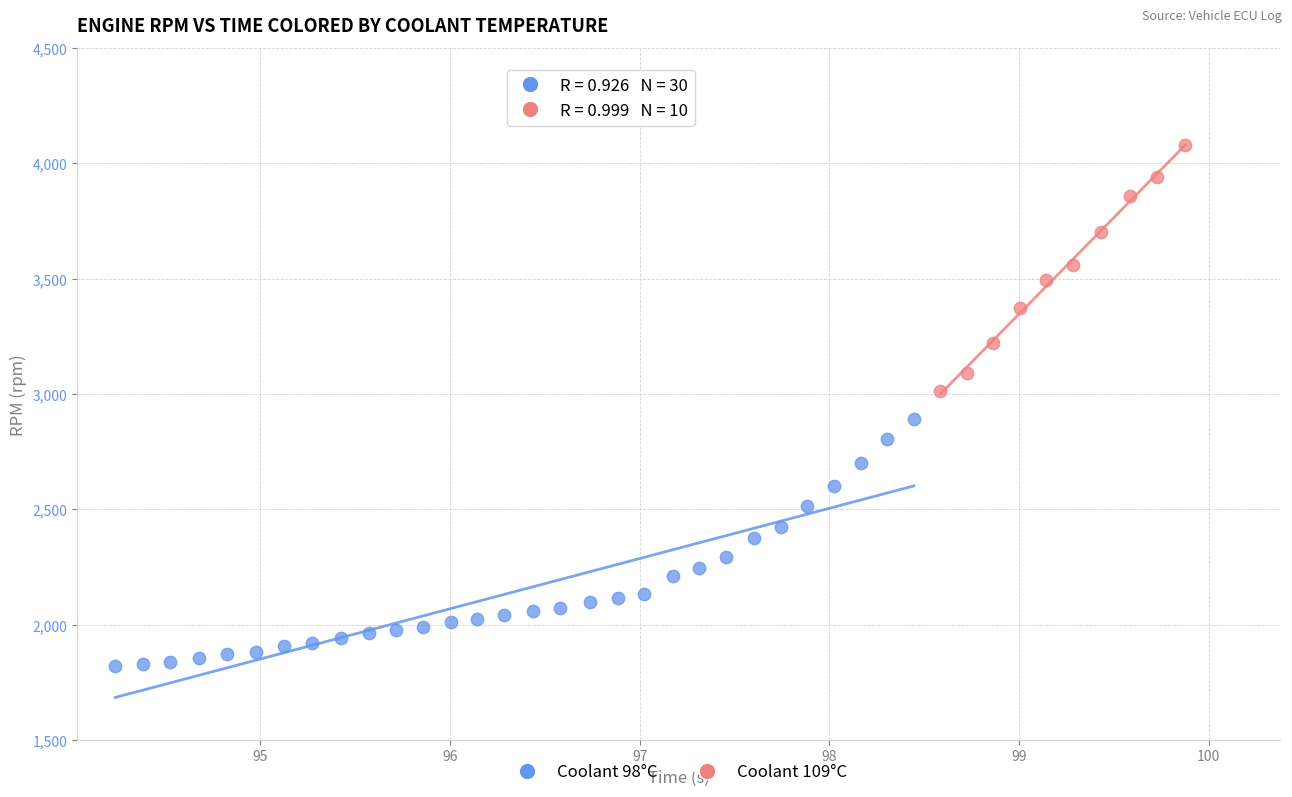

Which series reaches the minimum Y coordinate?

Coolant 98°C